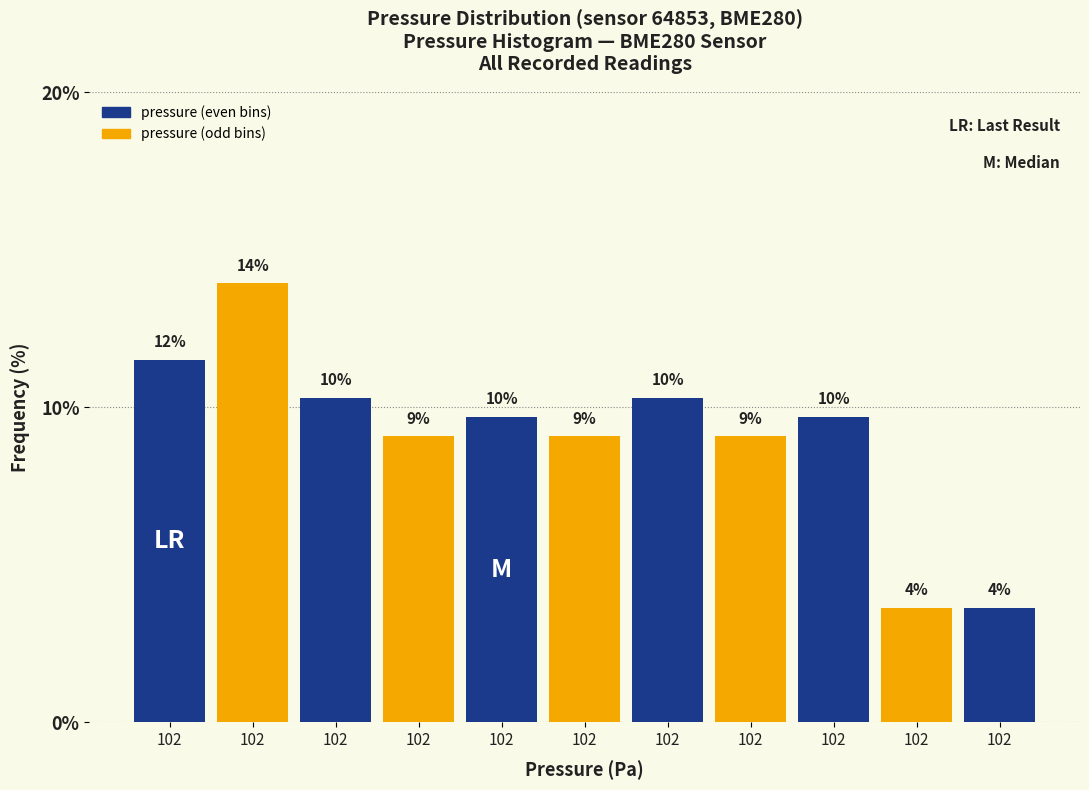

Does the chart contain any negative values?

No